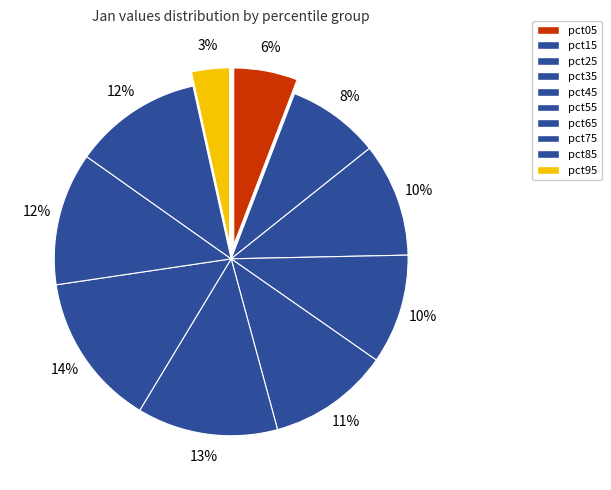

To the nearest percent, what portion does pct25 represent?

10%